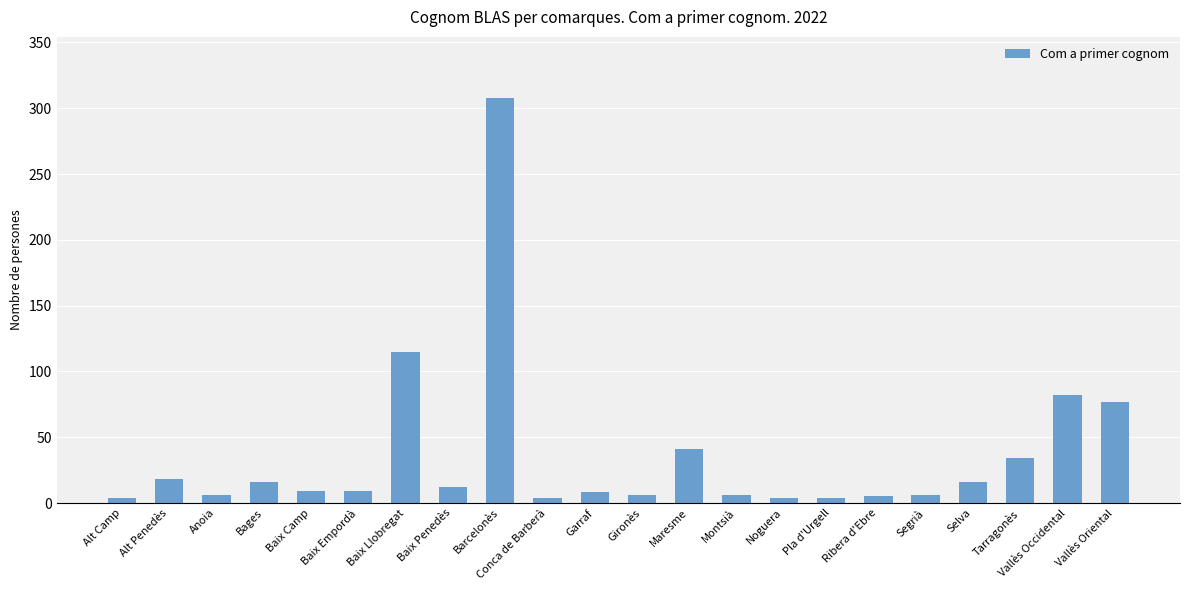

How many categories are shown in the chart?

22